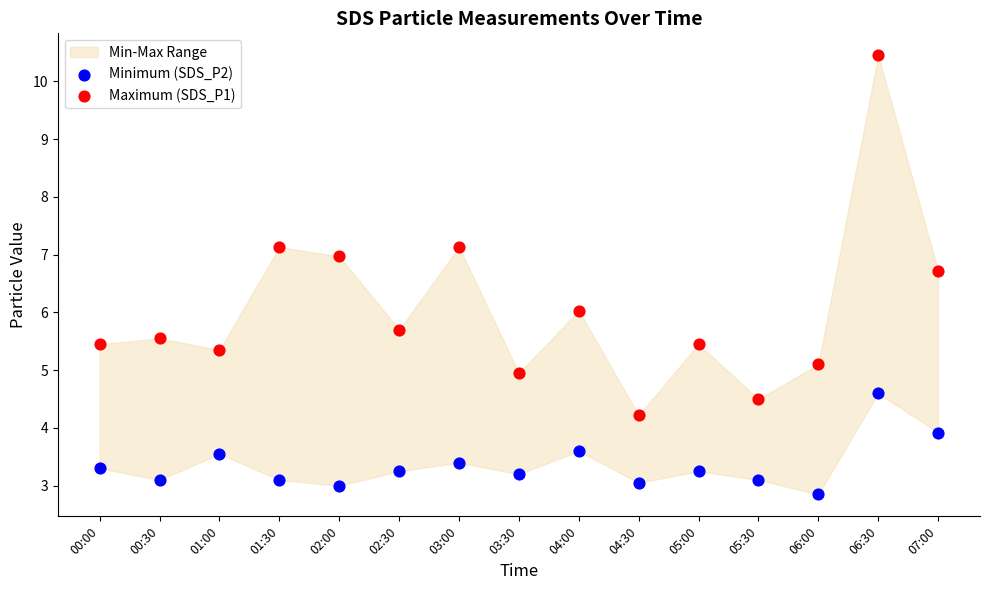

Which series contains the lowest Y value?

Minimum (SDS_P2)